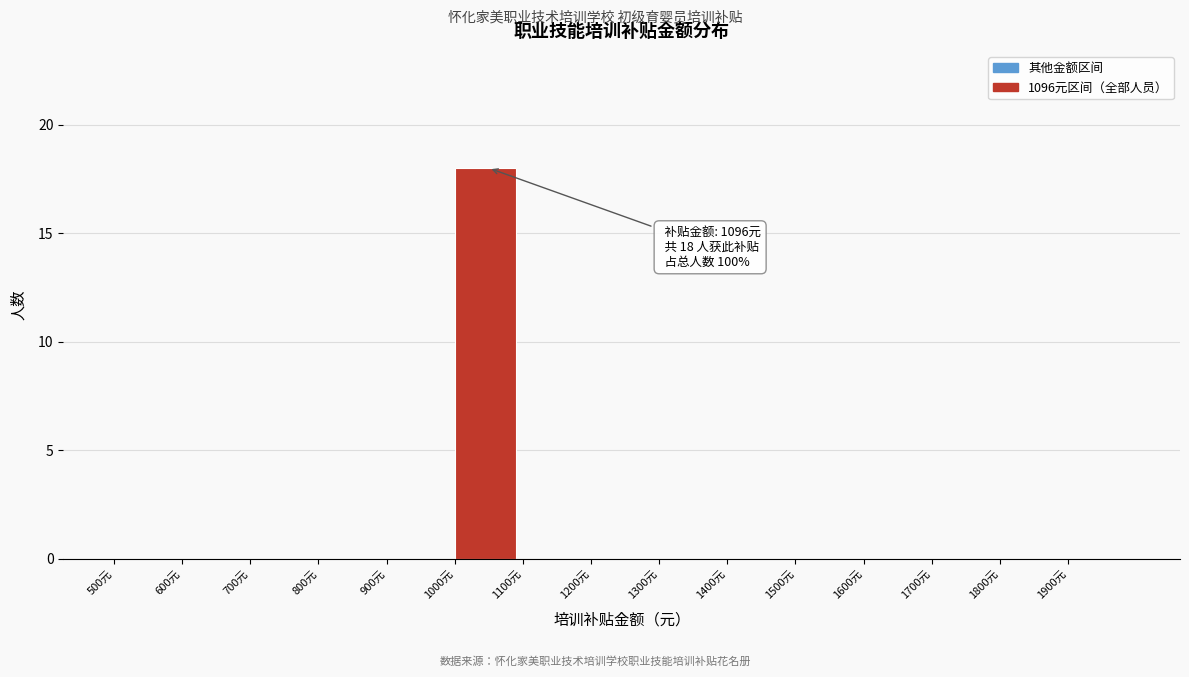

Over which range of the x-axis is the bar tallest?

1000 to 1100